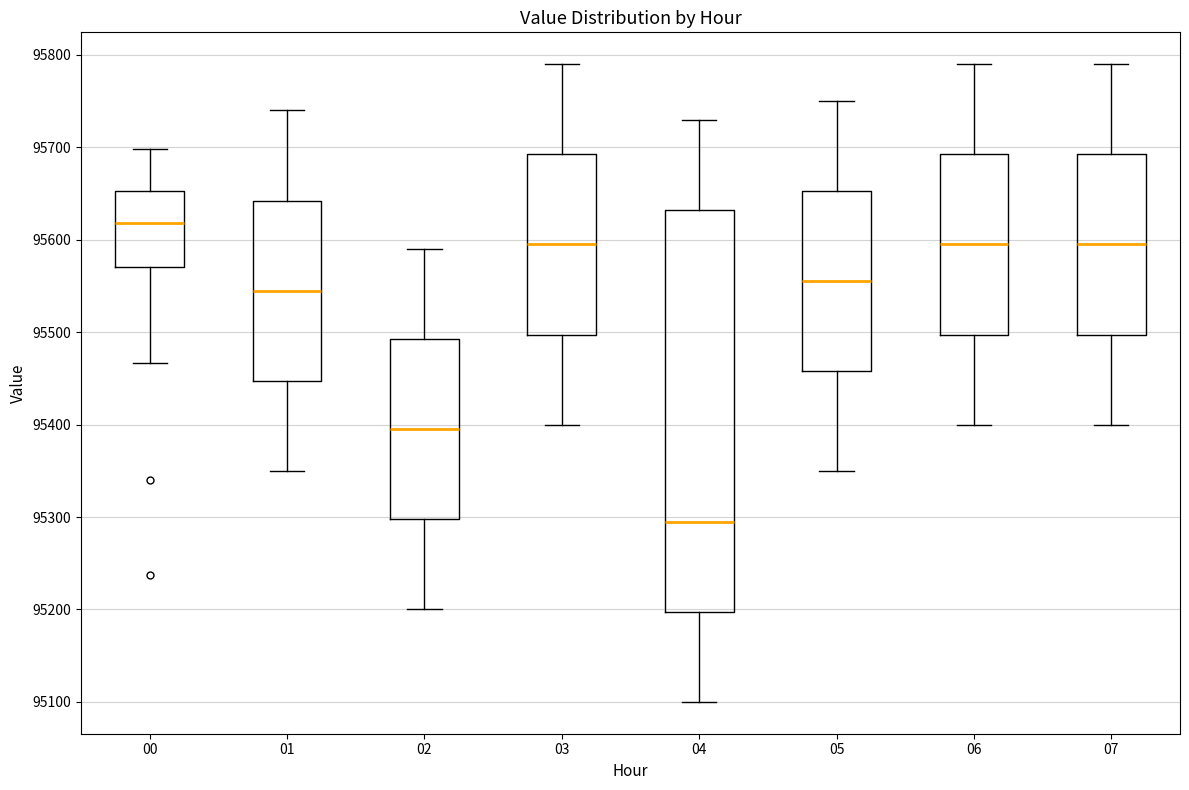

Reading left to right, read every box against the y-axis: the position of its median line, the range the box covers, and the ends of its whiskers. The values are not printed on the chart, so give them approximately, as read against the axis.

00: median 95620, box 95570 to 95650, whiskers 95470 to 95700
01: median 95550, box 95450 to 95640, whiskers 95350 to 95740
02: median 95400, box 95300 to 95490, whiskers 95200 to 95590
03: median 95600, box 95500 to 95690, whiskers 95400 to 95790
04: median 95300, box 95200 to 95630, whiskers 95100 to 95730
05: median 95560, box 95460 to 95650, whiskers 95350 to 95750
06: median 95600, box 95500 to 95690, whiskers 95400 to 95790
07: median 95600, box 95500 to 95690, whiskers 95400 to 95790